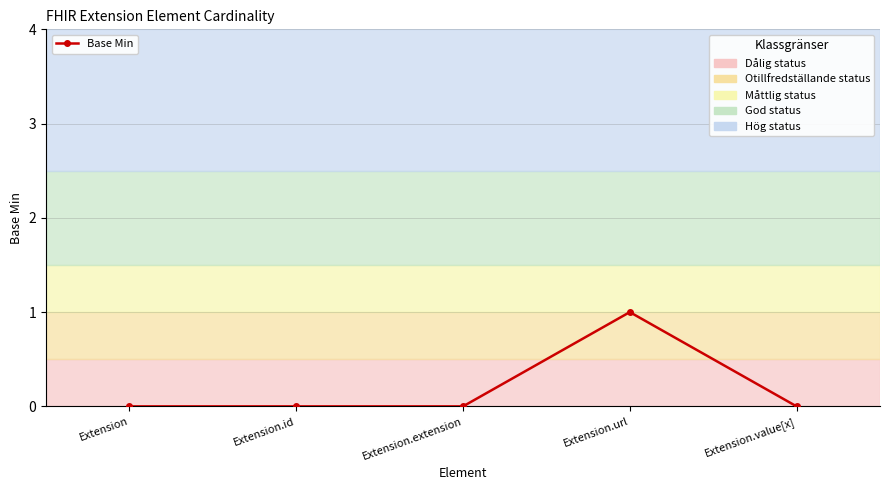

True or false: the data has more than 2 interior local peaks.

False